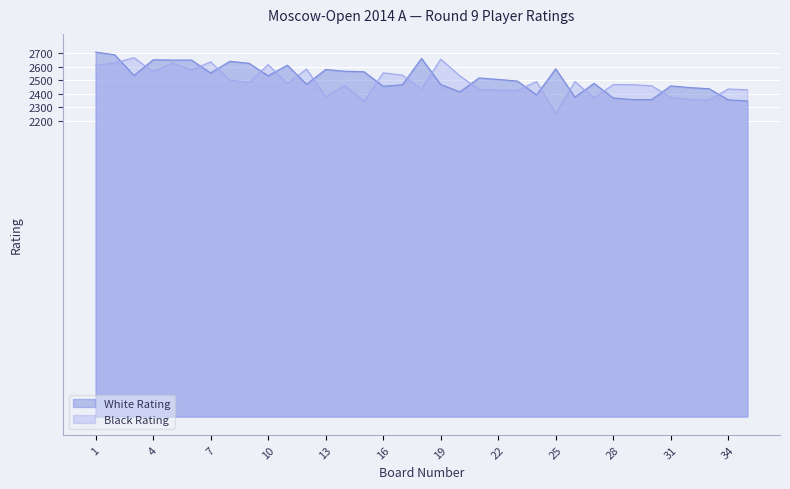

Reading right to left, list all the values displayed in this chart.

White Rating: 2347	2355	2438	2446	2459	2356	2357	2369	2478	2375	2586	2392	2495	2507	2518	2414	2469	2663	2467	2456	2564	2568	2581	2471	2613	2534	2627	2642	2555	2651	2651	2653	2536	2690	2710
Black Rating: 2430	2436	2354	2357	2374	2460	2468	2469	2369	2491	2252	2491	2426	2426	2432	2534	2658	2436	2539	2556	2345	2463	2378	2584	2477	2617	2485	2501	2638	2577	2628	2564	2669	2630	2611